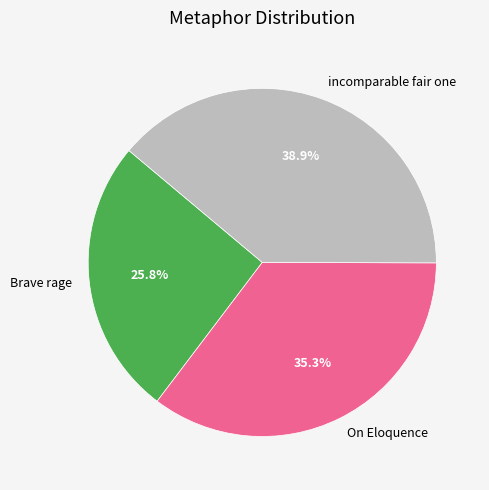

The On Eloquence slice represents 25% of the pie. True or false?

False